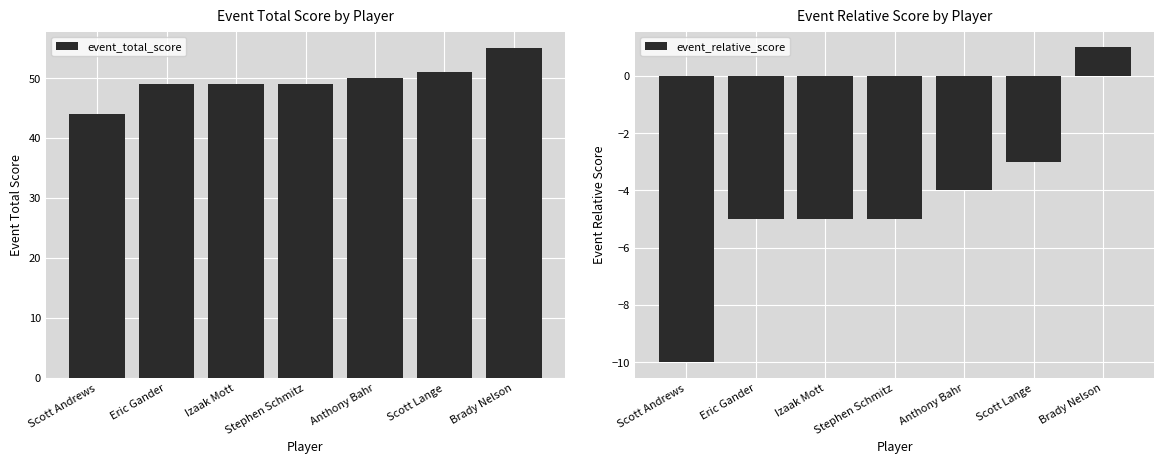

Which label corresponds to the largest value in the chart?

Brady Nelson